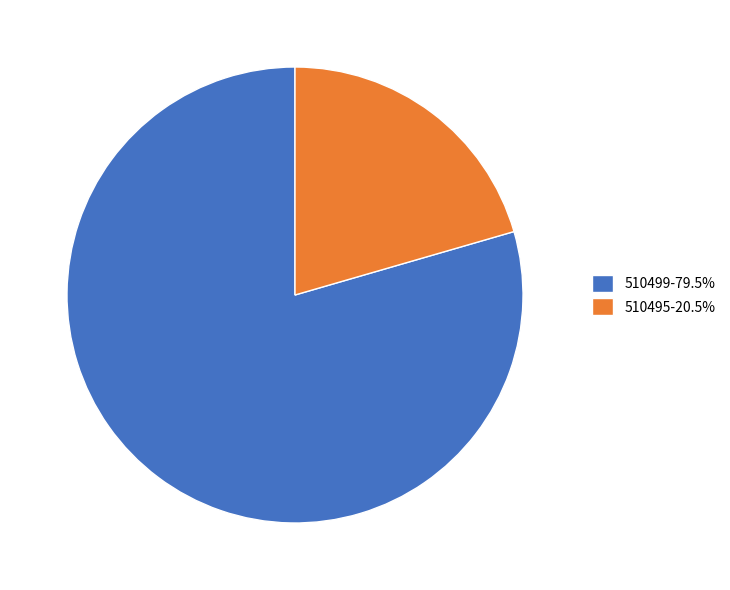

Does 510495-20.5% represent more than half of the total?

No